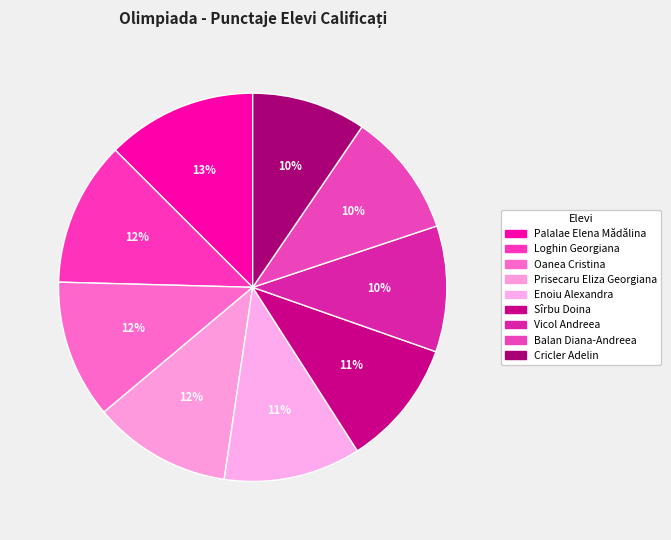

What percentage is the Vicol Andreea slice, to the nearest percent?

10%